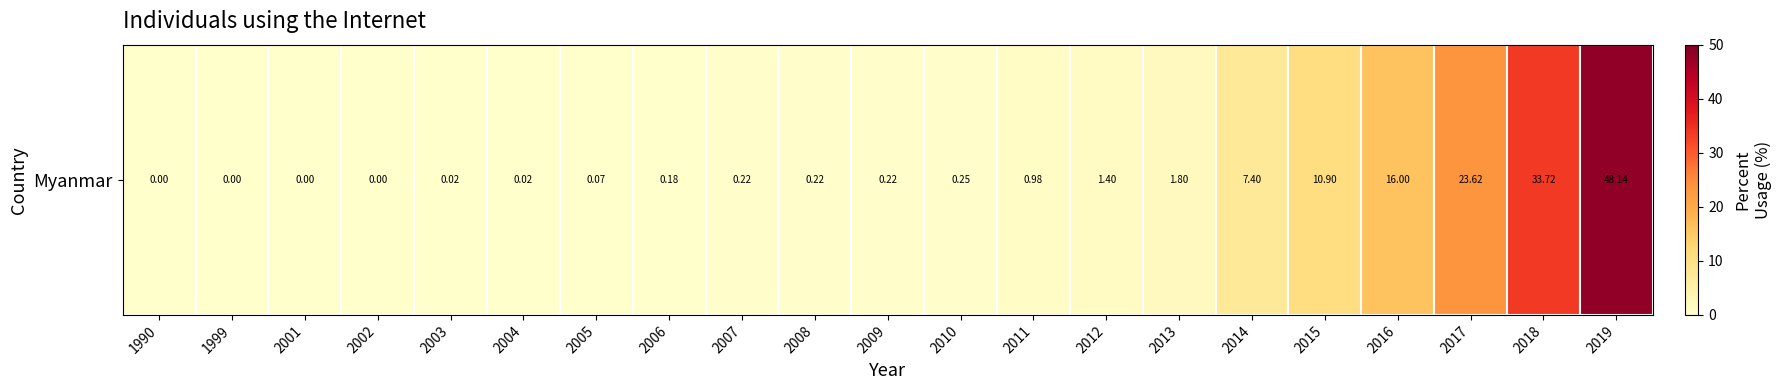

What value does the data have at 2008?

0.2